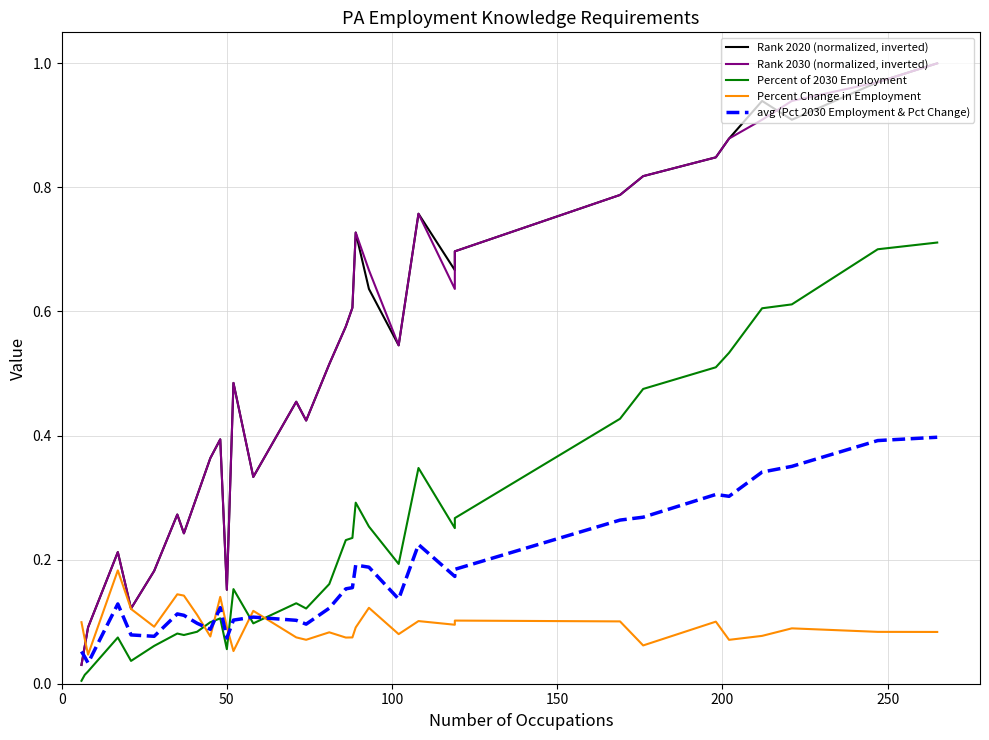

What is the maximum value shown in the chart?

1.0